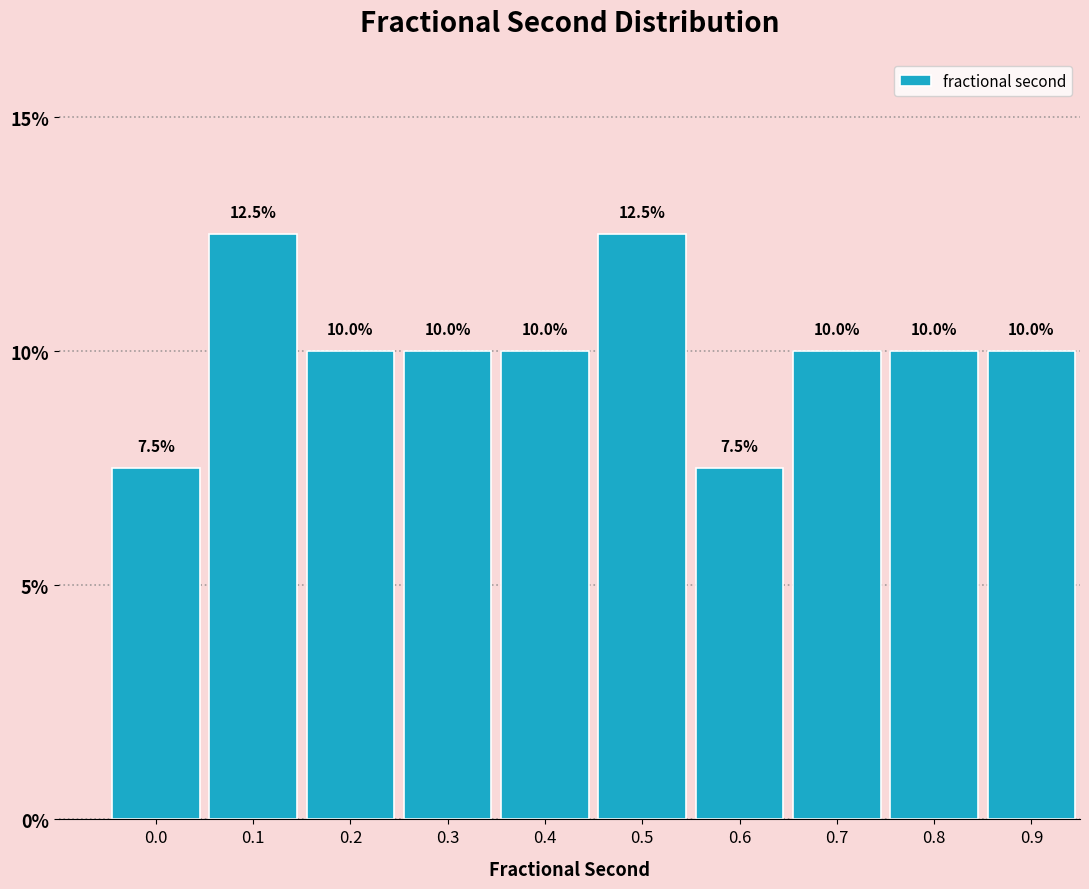

Reading left to right, what are all the values shown in this chart?

0.0=7.5	0.1=12.5	0.2=10.0	0.3=10.0	0.4=10.0	0.5=12.5	0.6=7.5	0.7=10.0	0.8=10.0	0.9=10.0